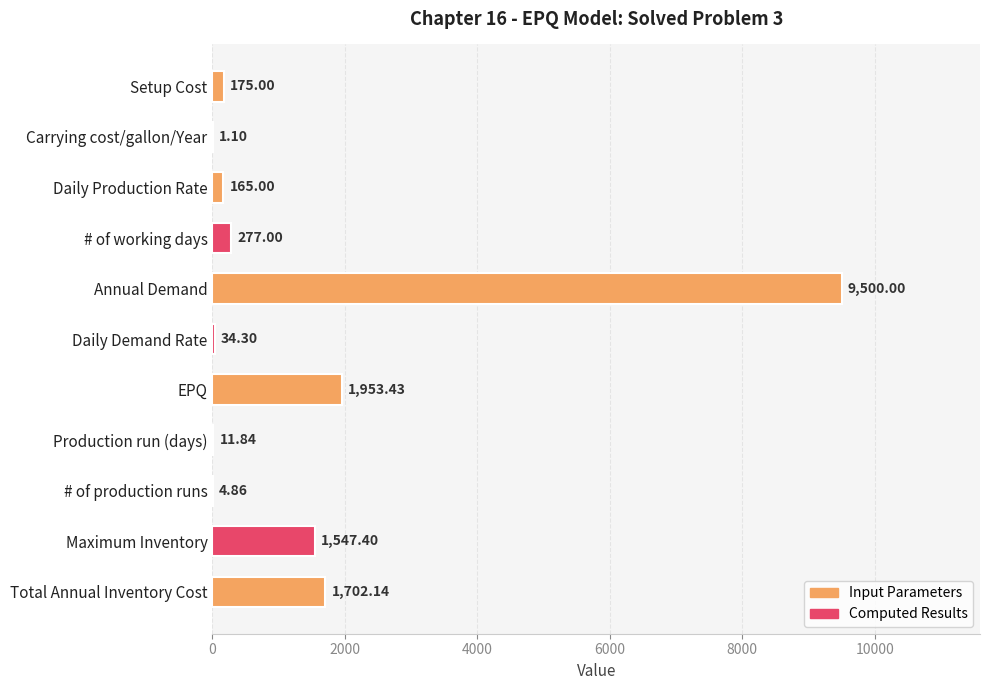

Between # of working days and Annual Demand, which is larger?

Annual Demand